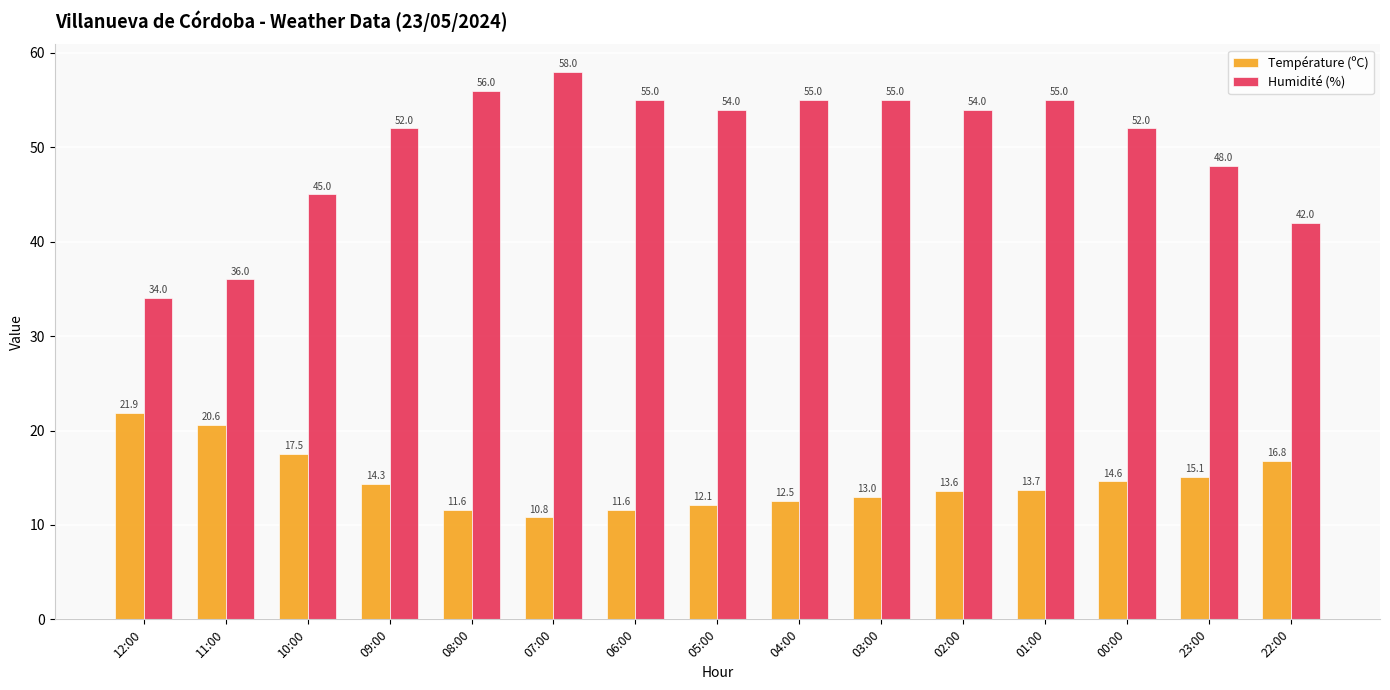

What is the spread (max minus min) of values at 01:00?

41.3